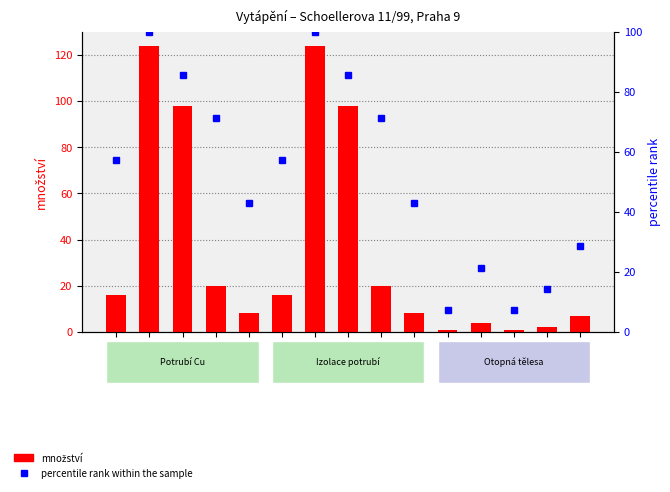

The množství series shows 4.2 at TOP-01. True or false?

False